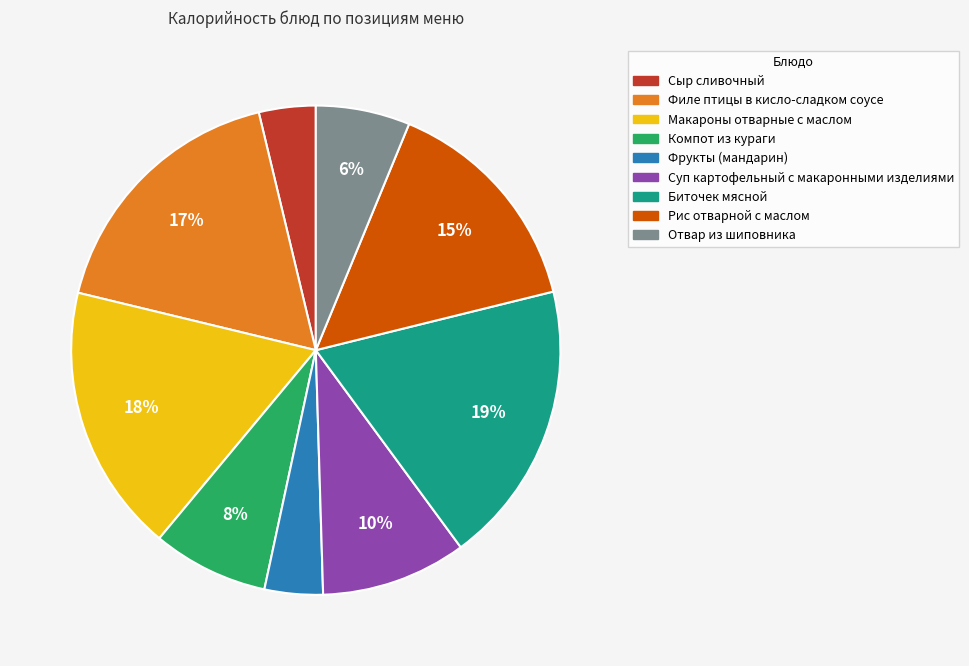

How many slices are in this pie chart?

9